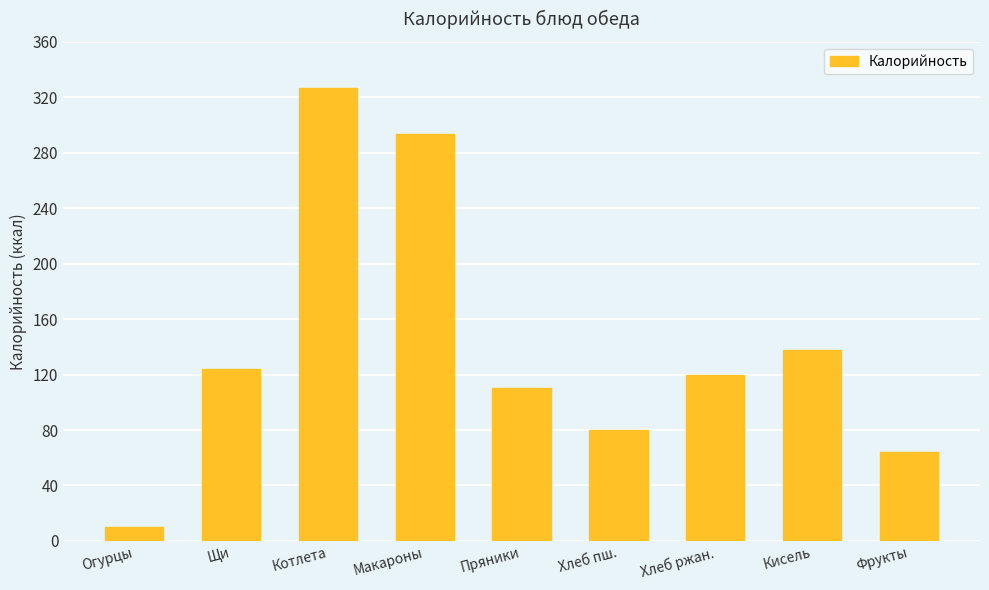

List the labels in order of value, smallest first.

Огурцы, Фрукты, Хлеб пш., Пряники, Хлеб ржан., Щи, Кисель, Макароны, Котлета